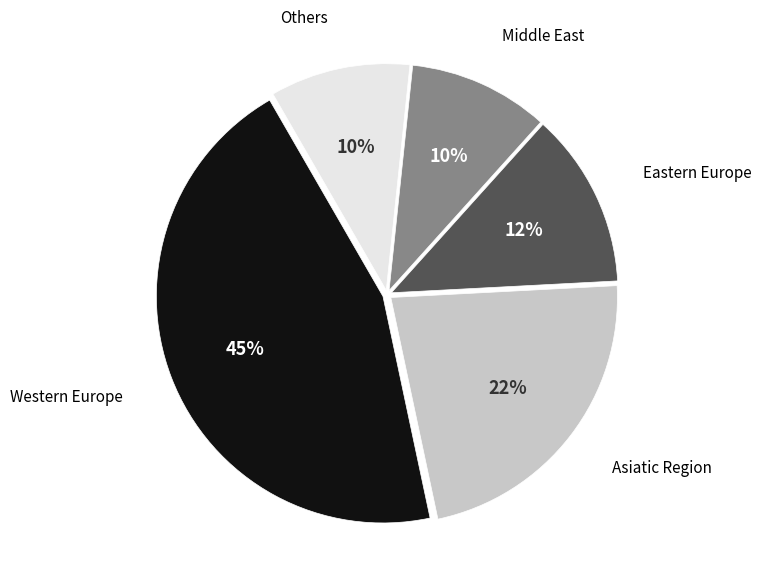

To the nearest percent, what is the average slice percentage?

20%